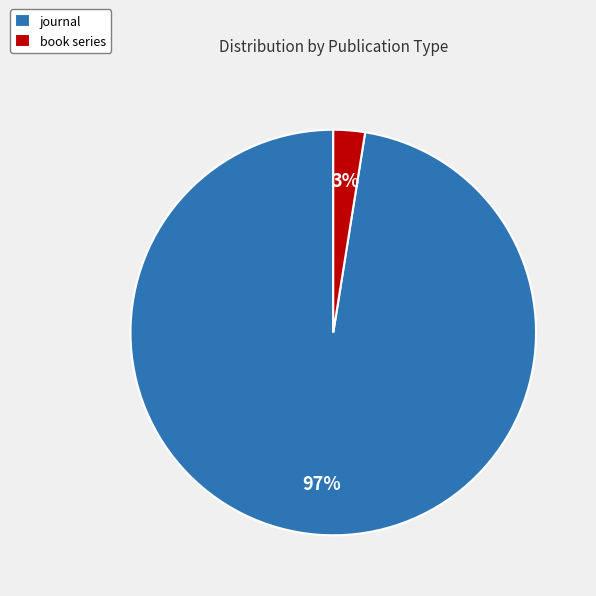

To the nearest percent, what percentage of the pie is journal?

97%